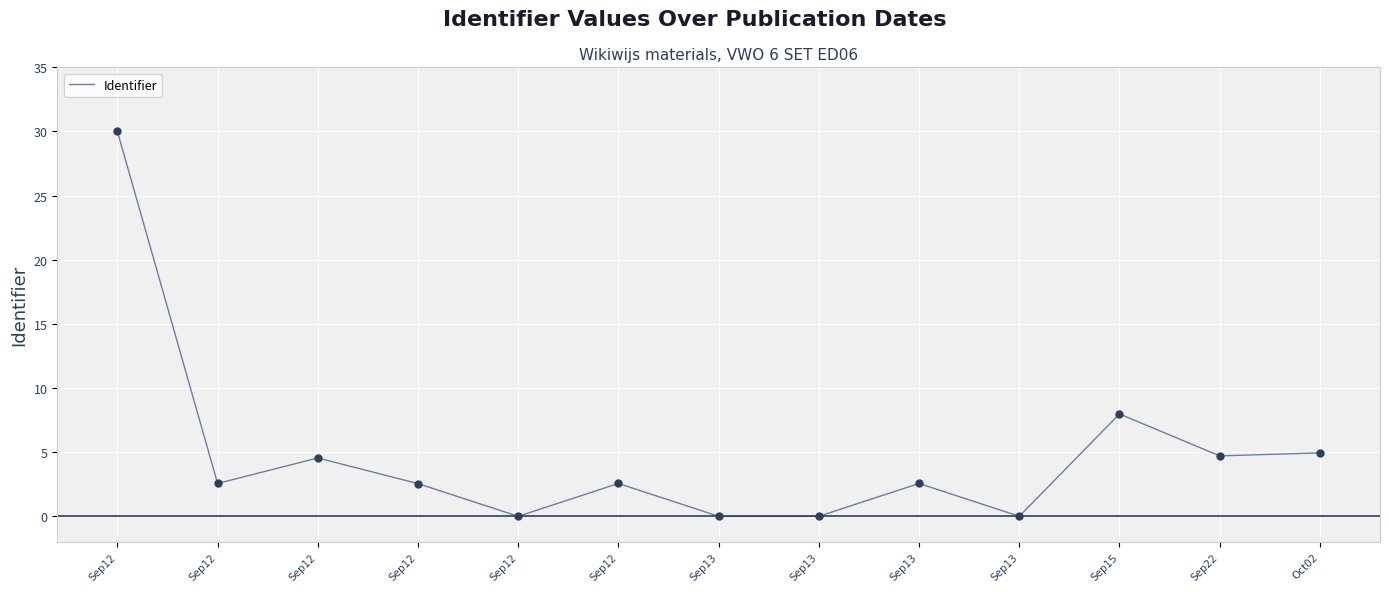

Approximately how many times larger is the value at Sep22 compared to Oct02?

1.0